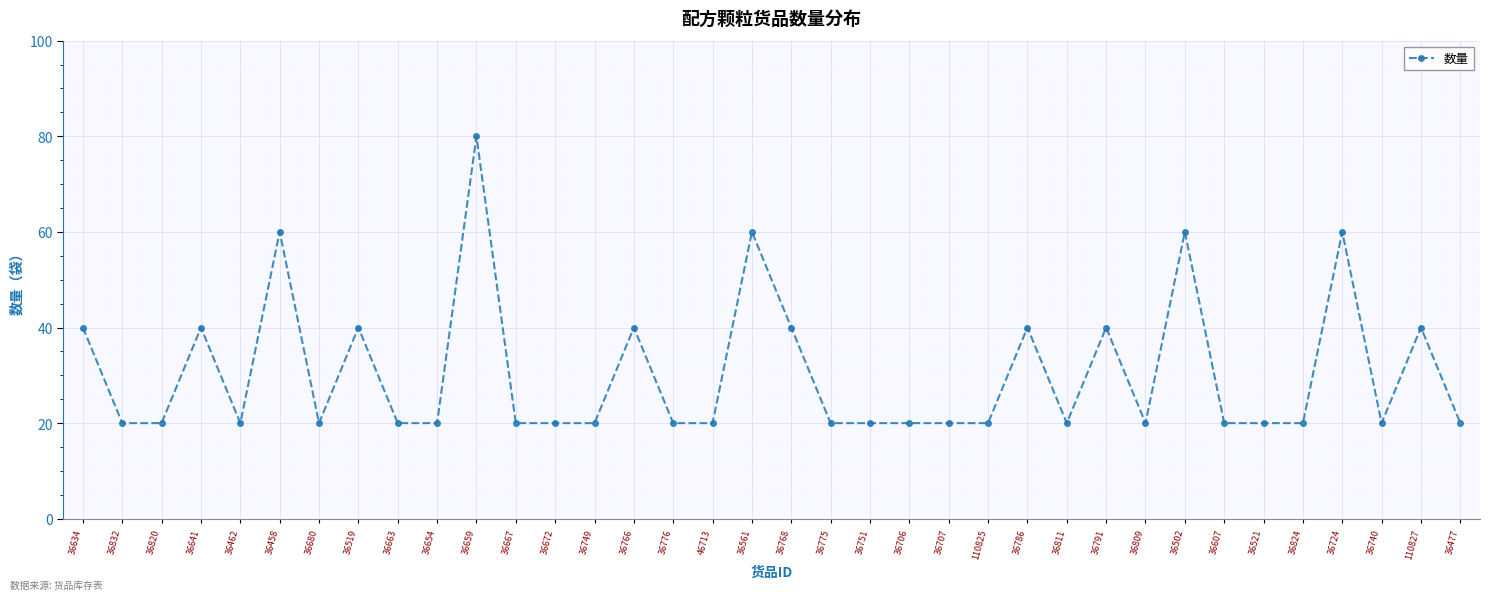

The chart shows a value of 20 at 110825. True or false?

True